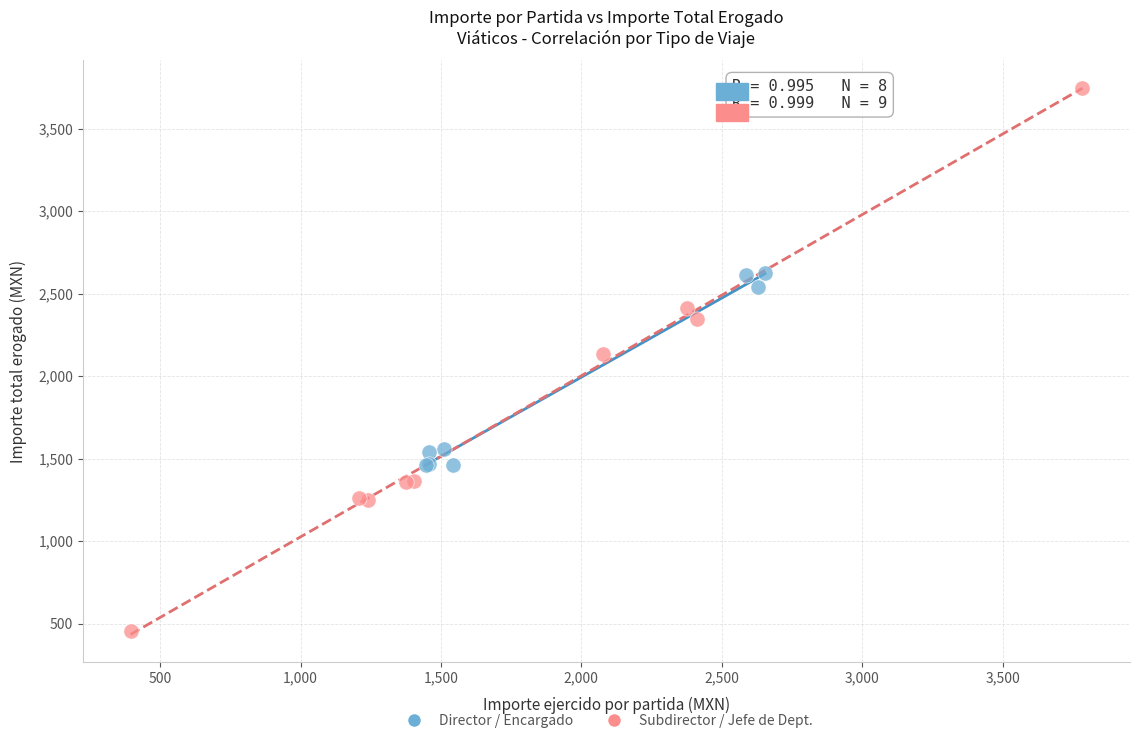

What are all the series names shown in the legend?

Director / Encargado, Subdirector / Jefe de Dept.